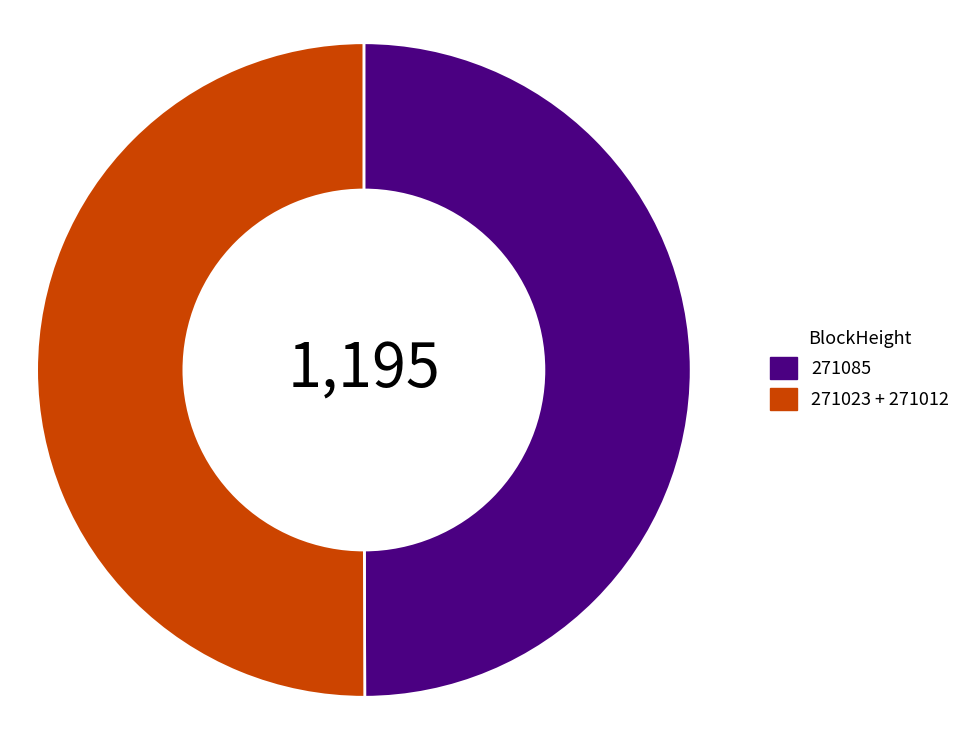

Combined, do 271085 and 271023 + 271012 account for over 50%?

Yes